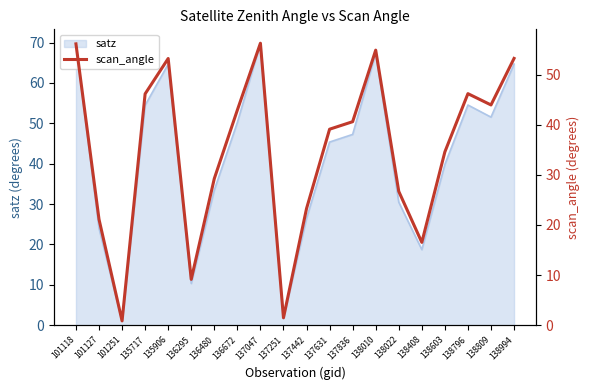

Reading left to right, transcribe all the data shown in this chart.

101118=56.1	101127=21.1	101251=0.9	135717=46.1	135906=53.2	136295=9.1	136480=29.2	136672=42.9	137047=56.2	137251=1.5	137442=23.3	137631=39.1	137836=40.6	138010=54.9	138022=26.7	138408=16.5	138603=34.6	138796=46.2	138809=43.9	138994=53.2